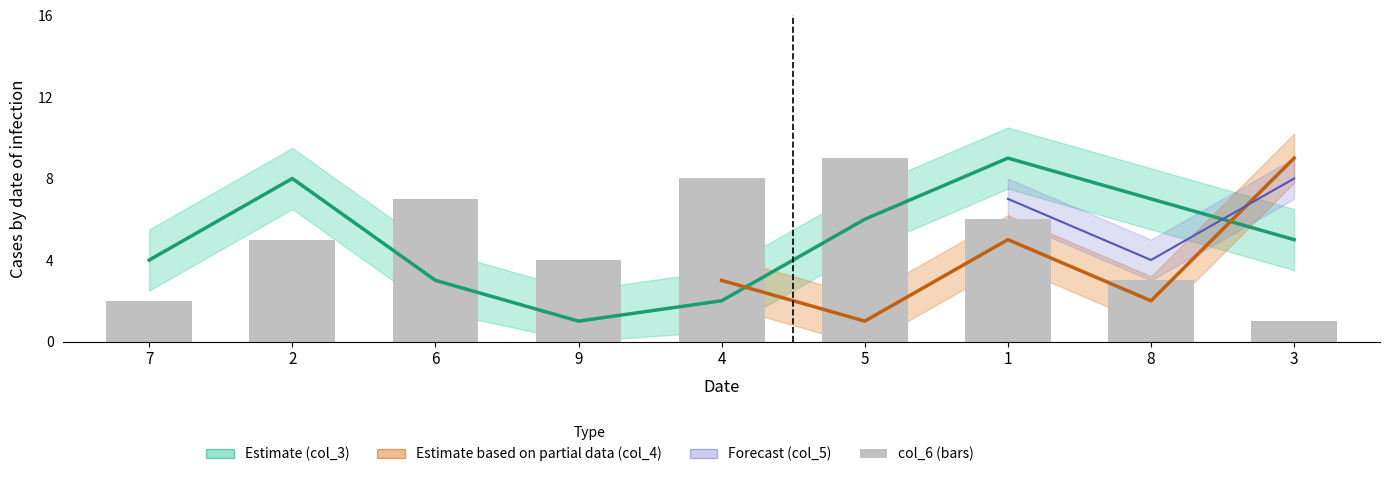

Between 2 and 9, which is larger?

2